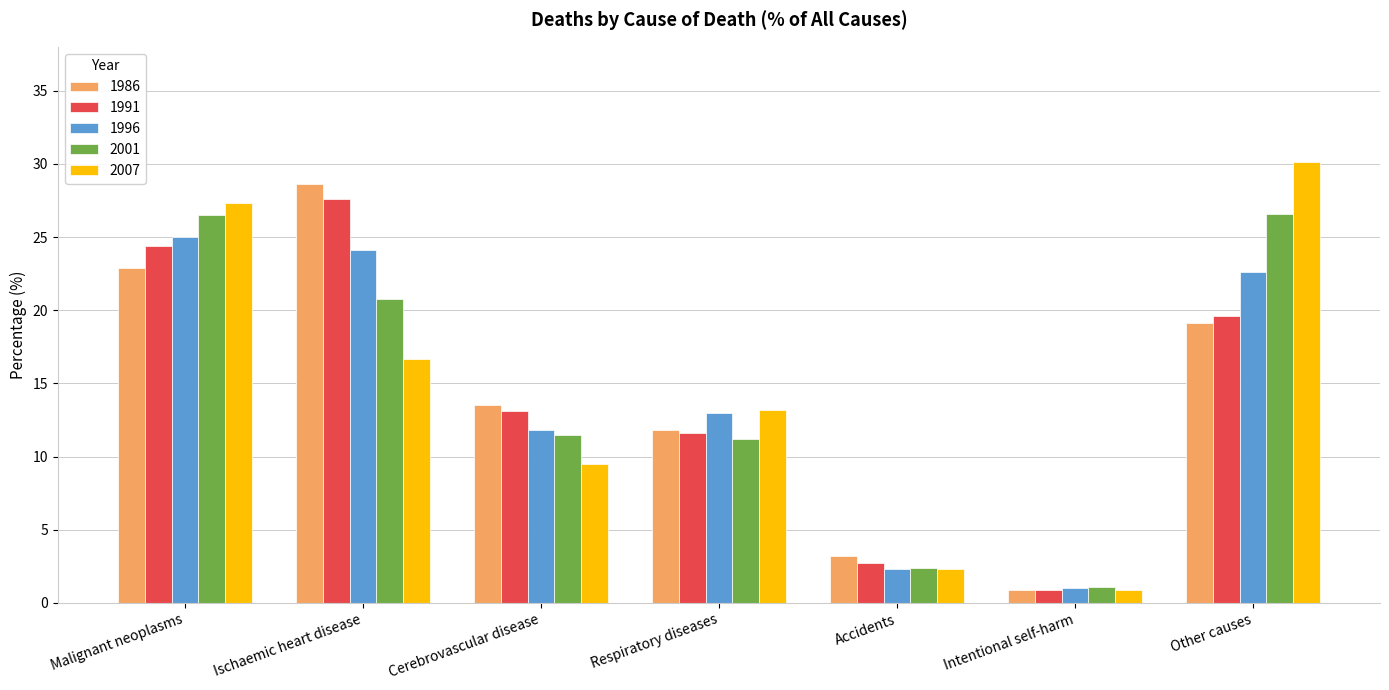

Count the number of data series in this chart.

5